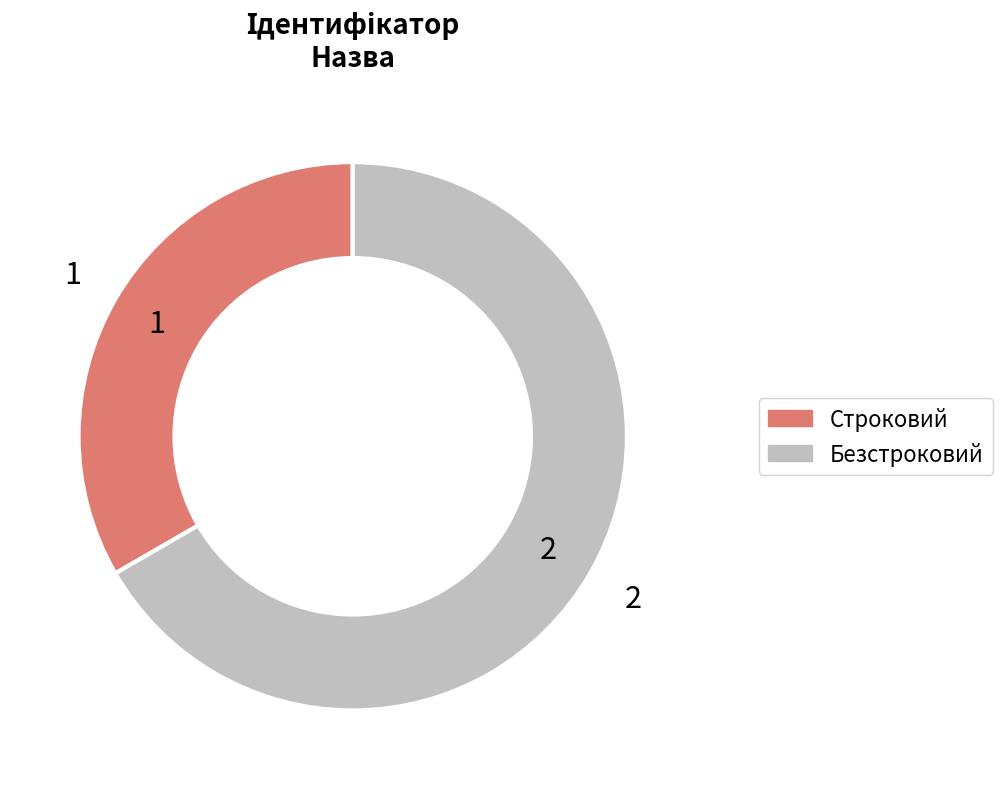

How many segments does this pie chart have?

2